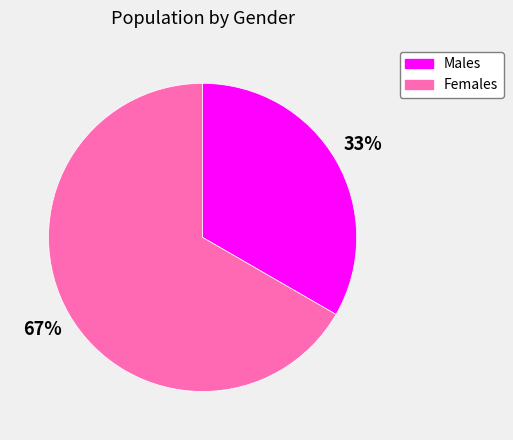

How many segments does this pie chart have?

2